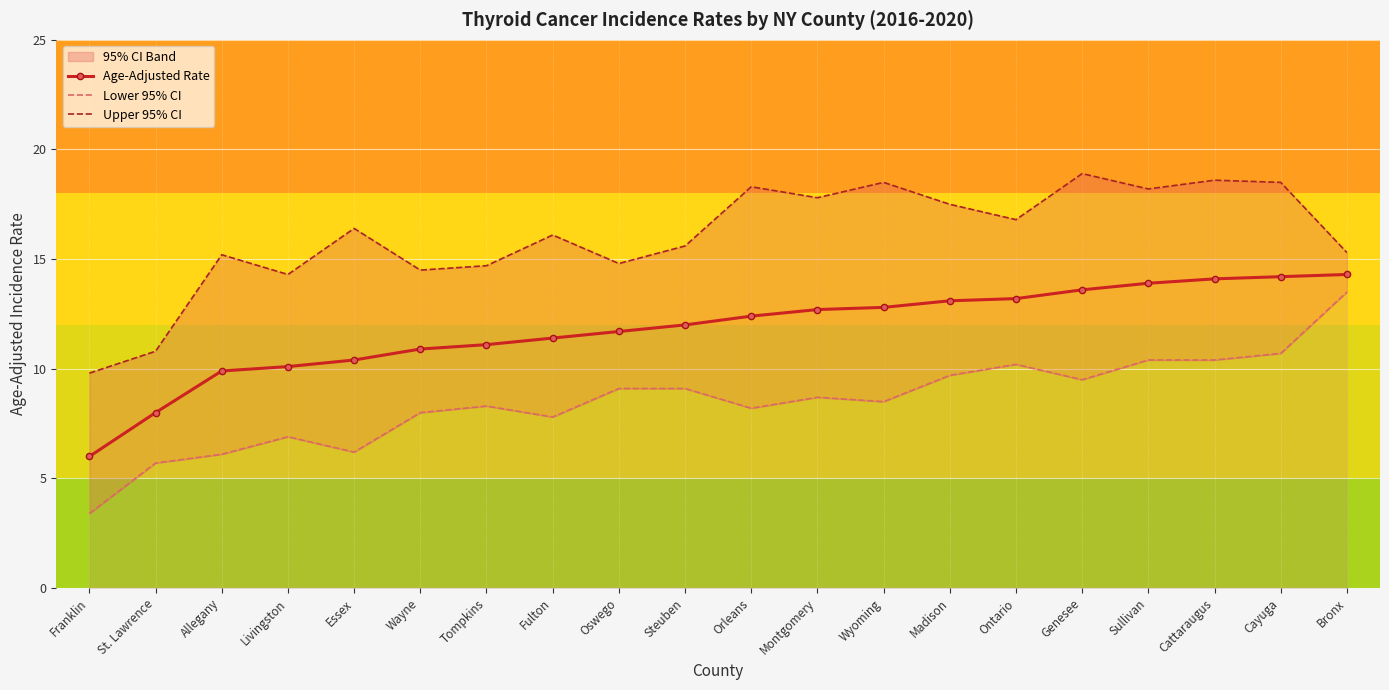

Is it true that Age-Adjusted Rate equals 13.6 at Genesee?

True